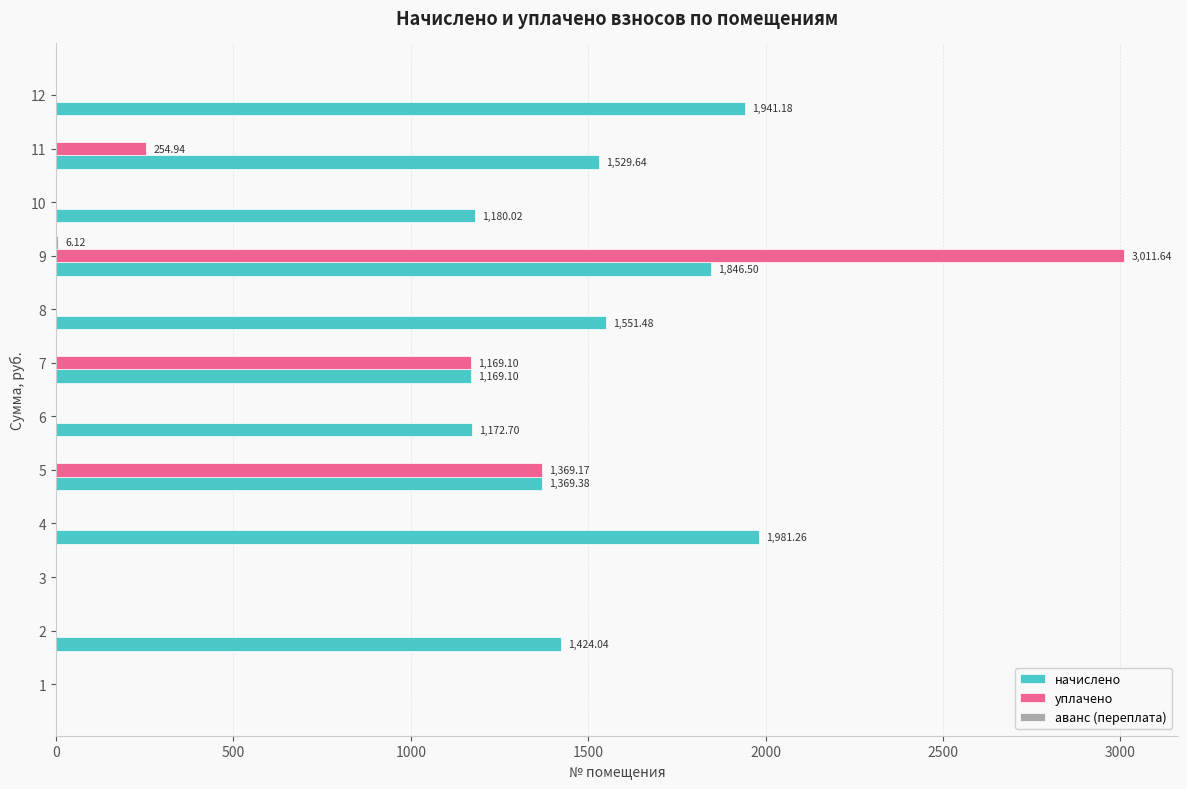

At which category is the sum across all series the highest?

9